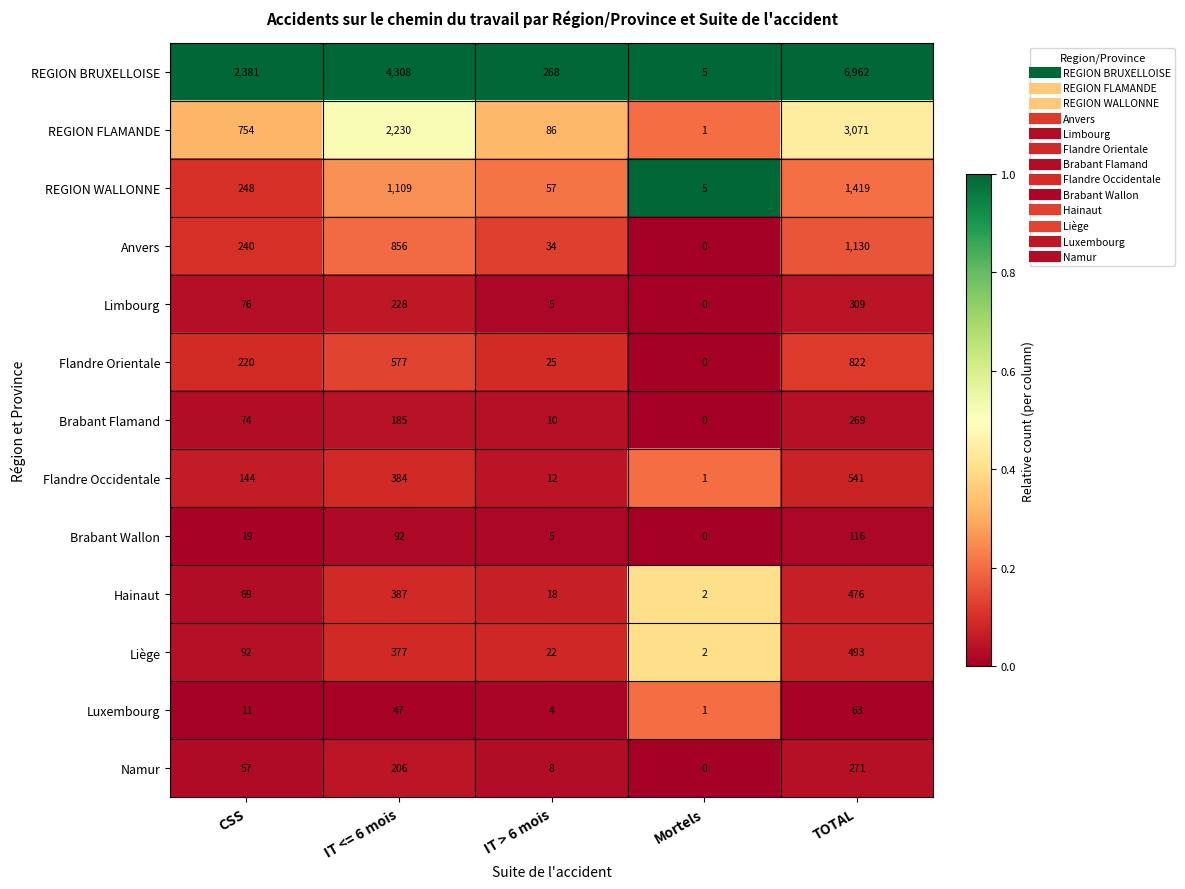

At which label is Limbourg closest to 154?

IT <= 6 mois